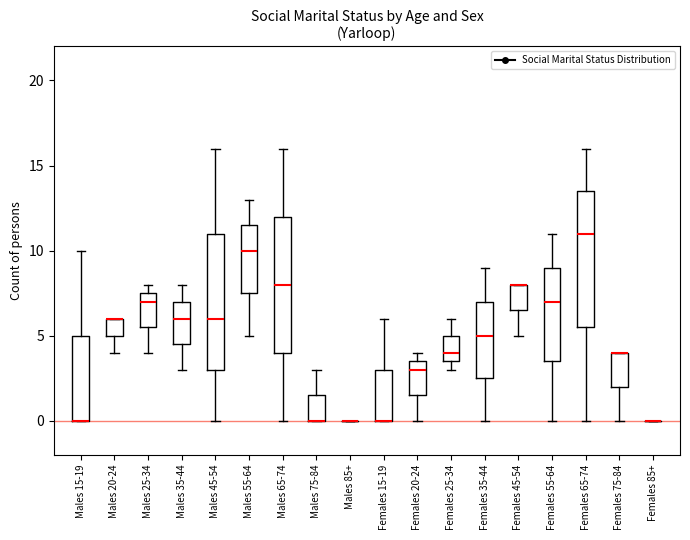

Where does the median line of the box for Females 55-64 sit on the y-axis? The values are not printed on the chart, so give them approximately, as read against the axis.

7.0